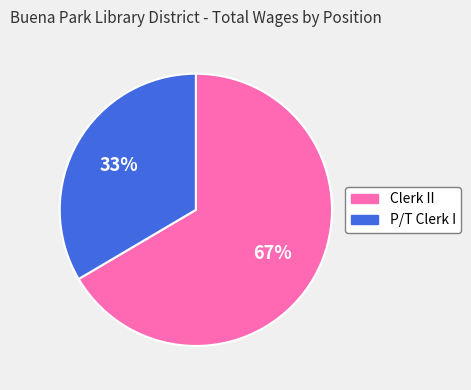

The P/T Clerk I slice represents 46% of the pie. True or false?

False